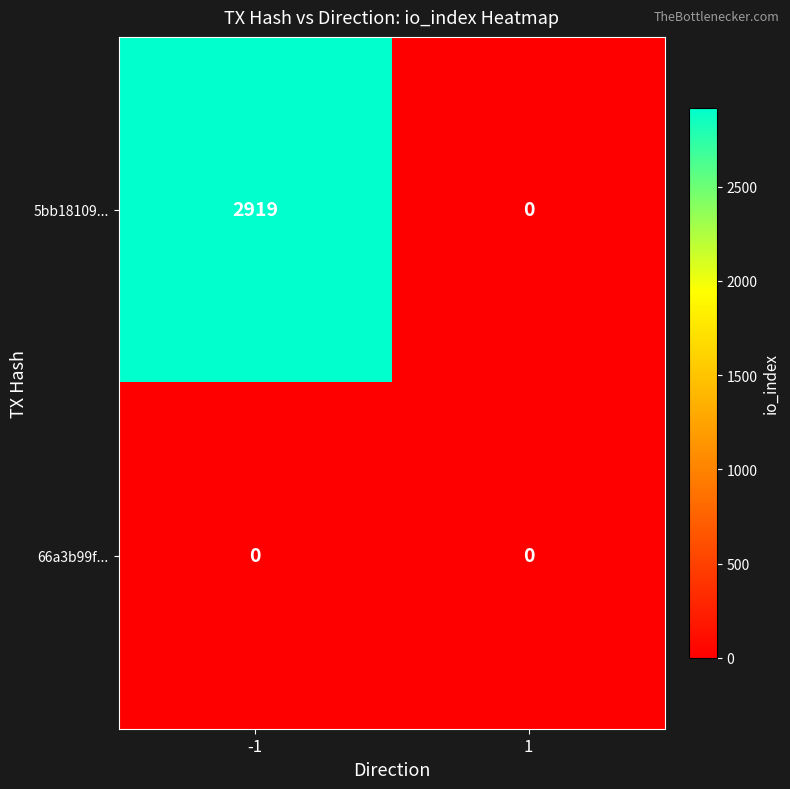

What is the average value of the 5bb18109... series?

1460